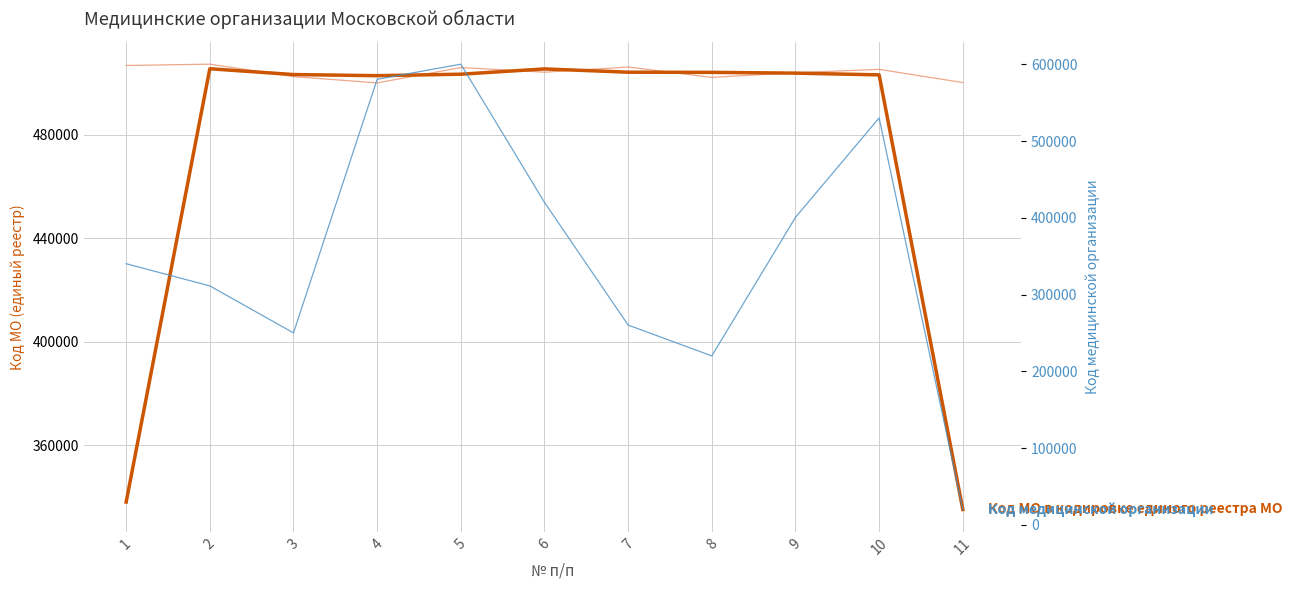

Reading left to right, what are all the values shown in this chart?

Код МО в кодировке единого реестра МО: 506801.0	507301.0	502501.0	500068.0	506001.0	504201.0	506201.0	502201.0	504006.0	505301.0	500201.0
Код МО в кодировке единого реестра МО (сглажено): 338034.0	505534.3	503290.0	502856.7	503423.3	505467.7	504201.0	504136.0	503836.0	503169.3	335167.3
Код медицинской организации: 340201.0	311301.0	250101.0	580401.0	600101.0	420101.0	260301.0	220101.0	400601.0	530101.0	20101.0